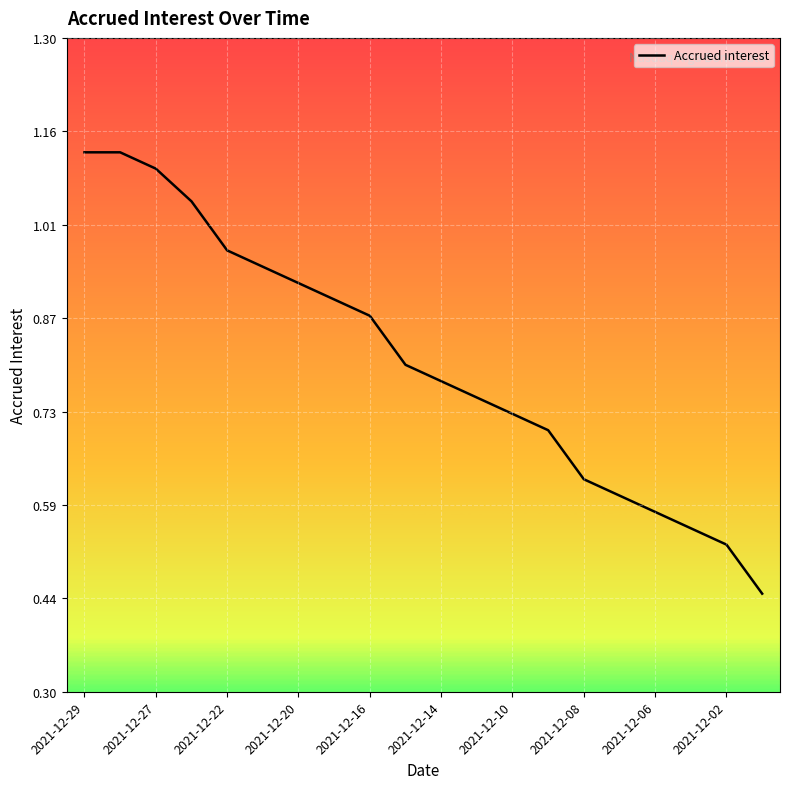

Does the chart display data point markers on the line(s)?

No